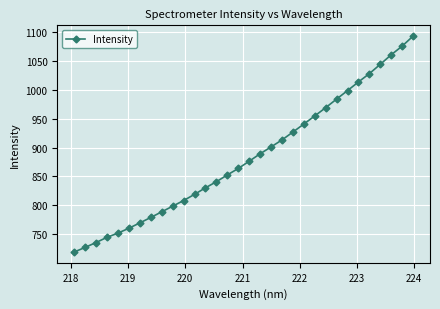

How many distinct data groups are displayed?

1